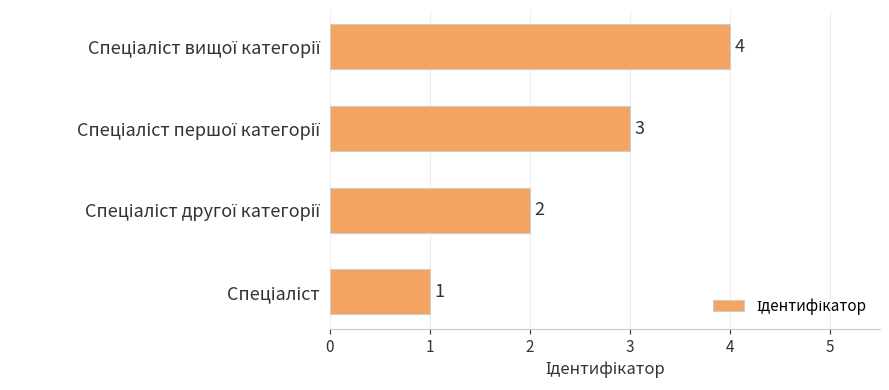

What is the maximum value shown in the chart?

4